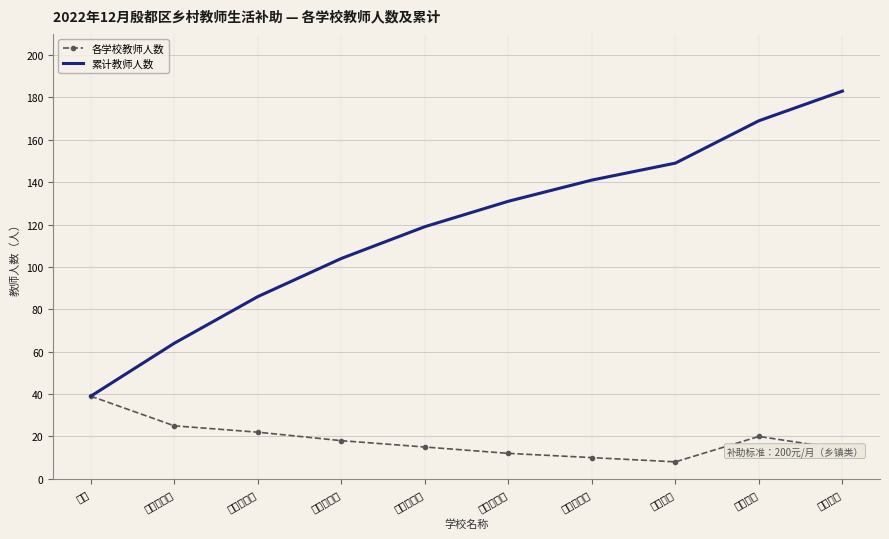

True or false: 各学校教师人数 has more than 1 interior local peaks.

False